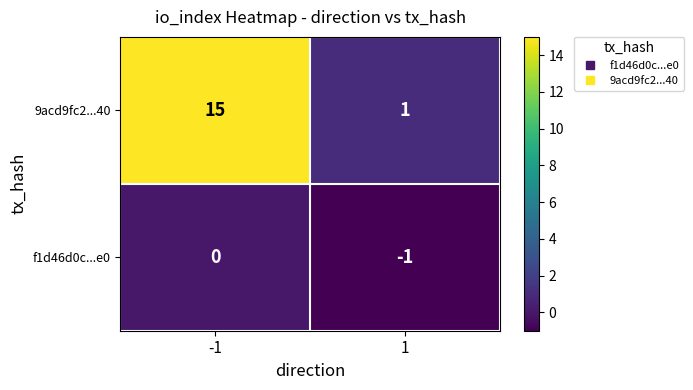

What is the average value of the 9acd9fc2...40 series?

8